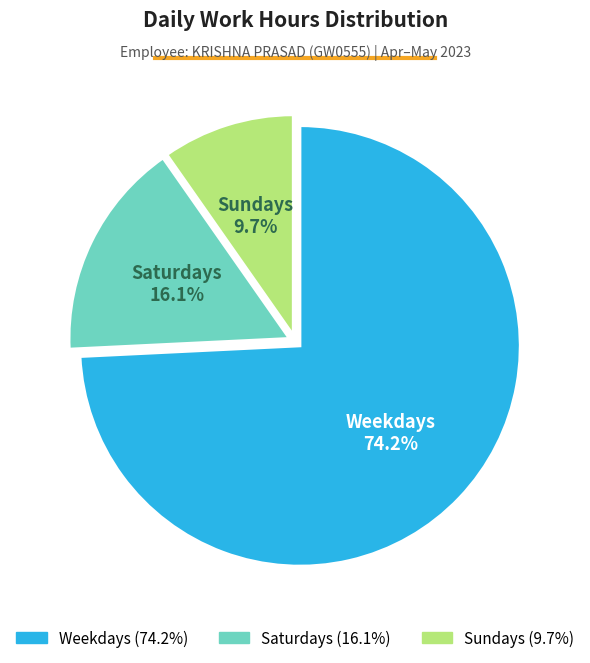

Count the number of slices in the pie.

3